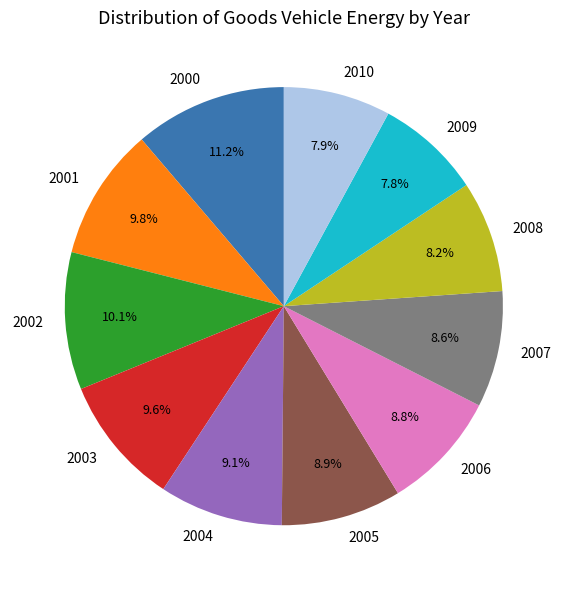

Count the number of slices in the pie.

11